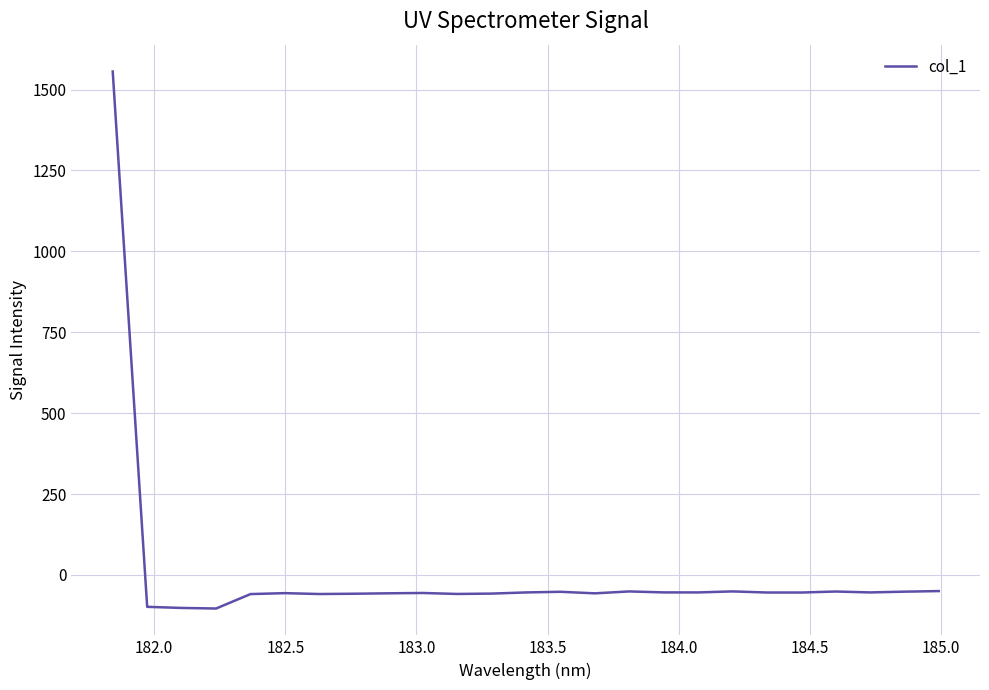

What is the minimum value shown in the chart?

-103.8